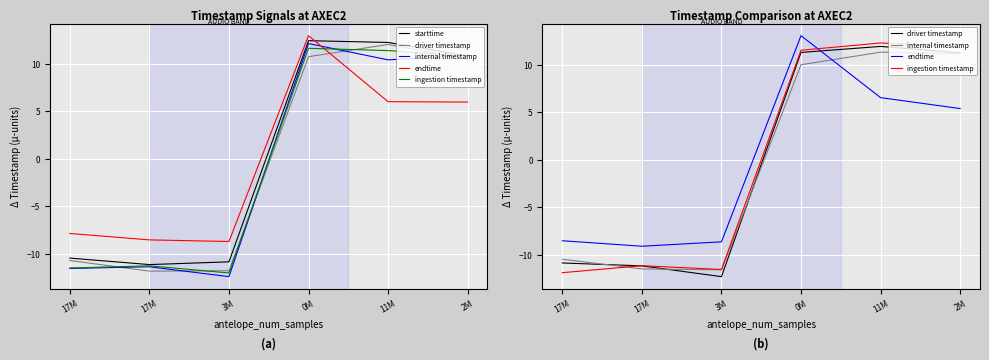

The driver timestamp series shows -12.3 at 3M. True or false?

True